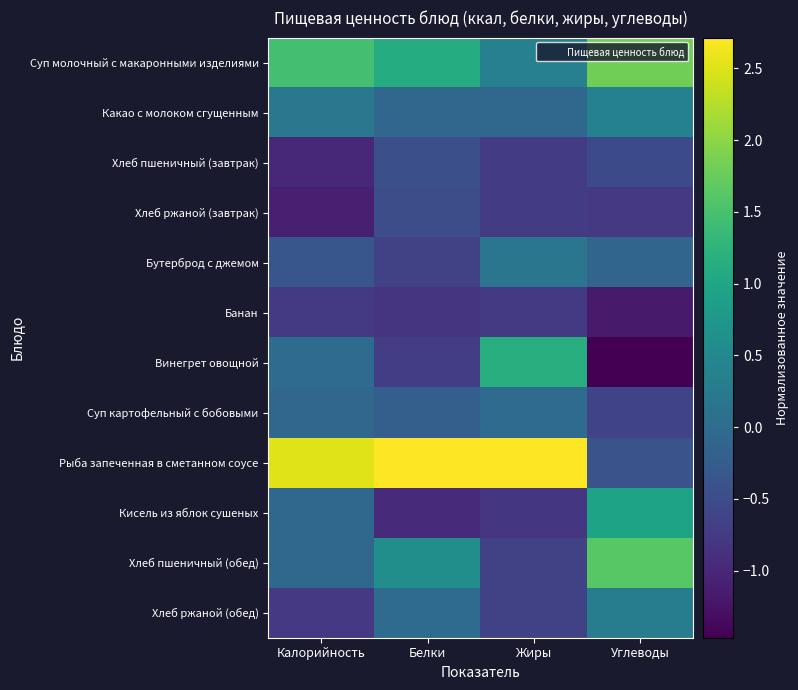

At how many categories does at least one series exceed 0?

4